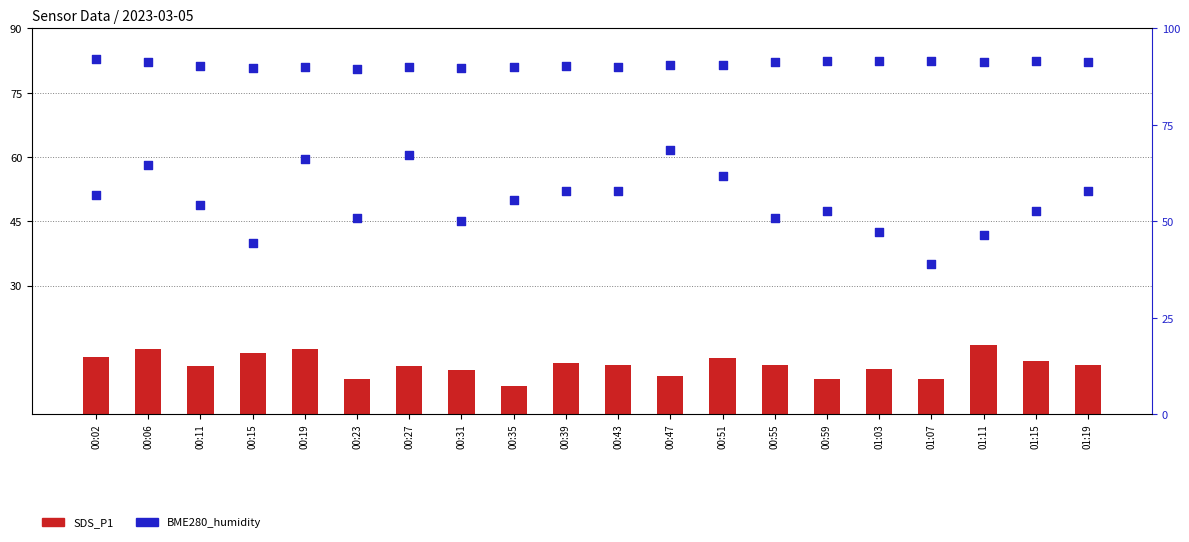

Which series contains the highest Y value?

BME280_humidity